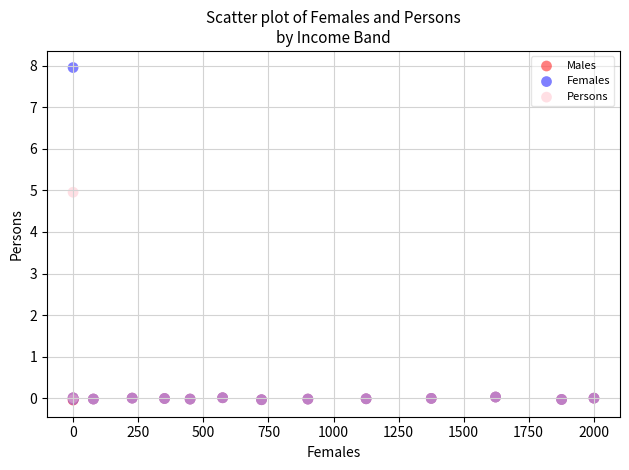

What are all the series names shown in the legend?

Males, Females, Persons